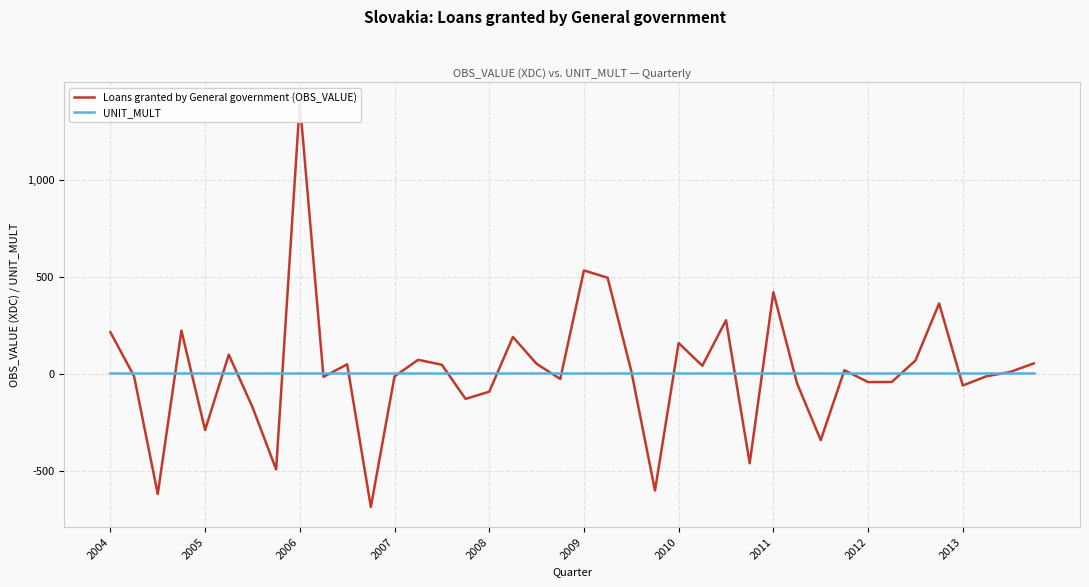

What is the spread (max minus min) of values at 14?

42.1